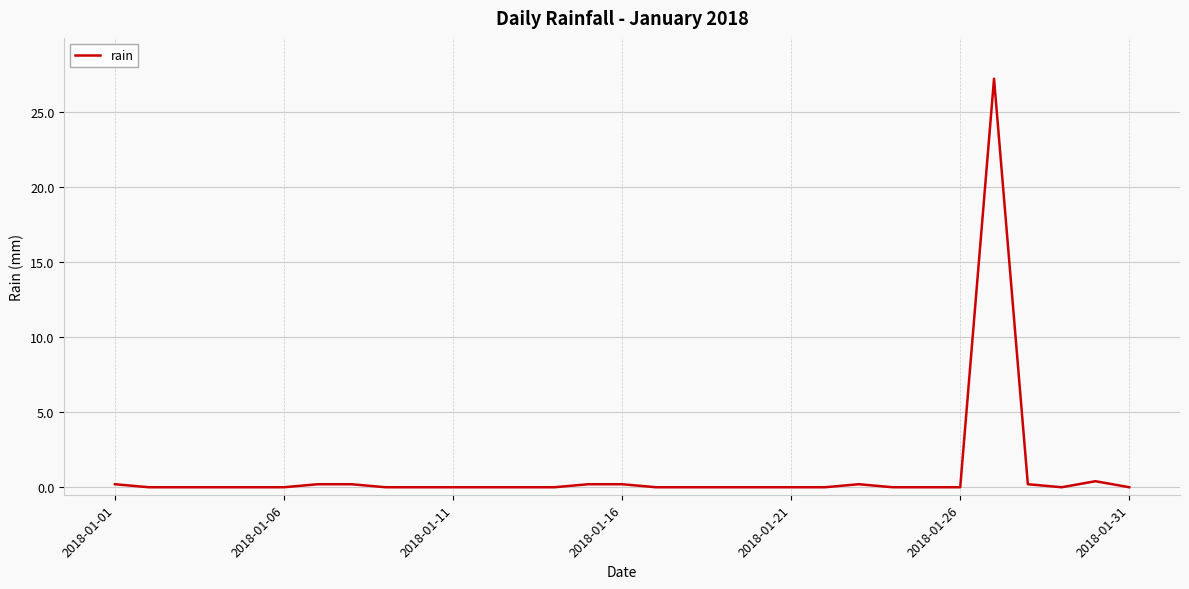

What is the maximum value shown in the chart?

27.2